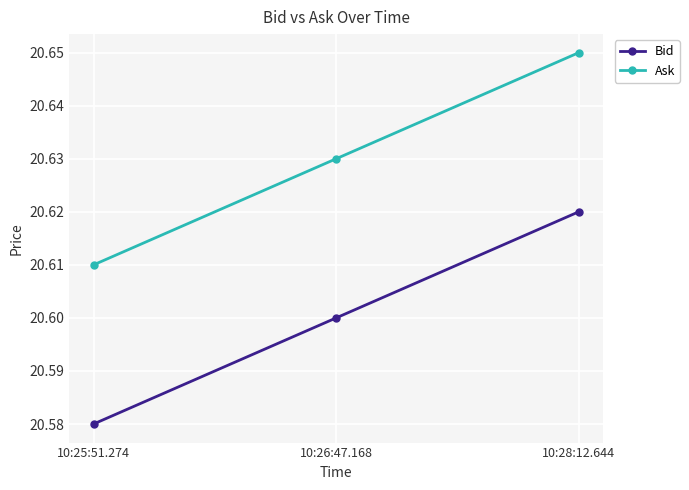

Where is Bid nearest to the value 20?

10:25:51.274